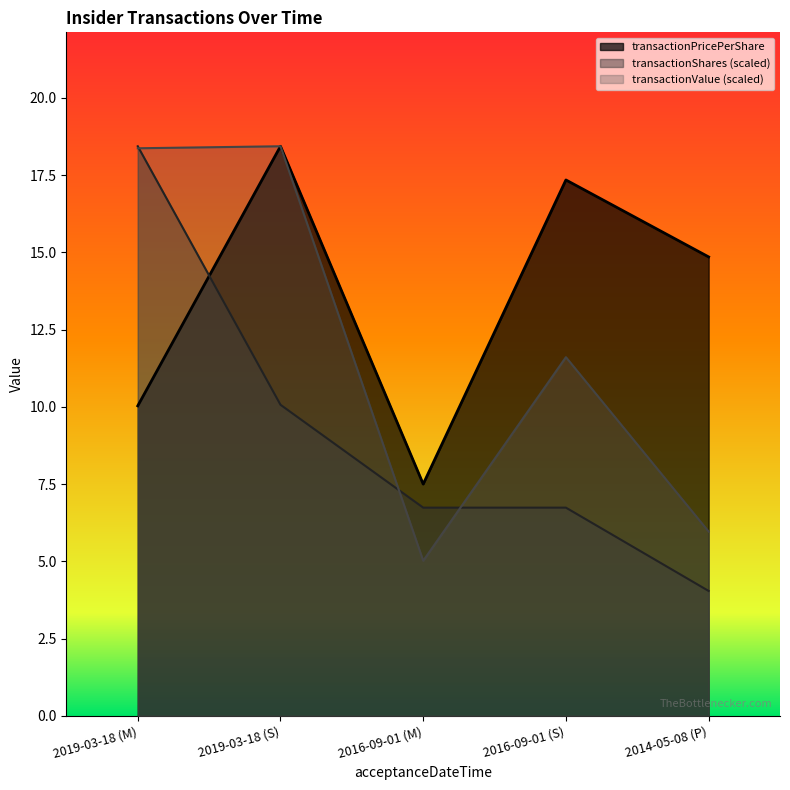

Which series has the widest spread of values?

transactionShares (scaled)